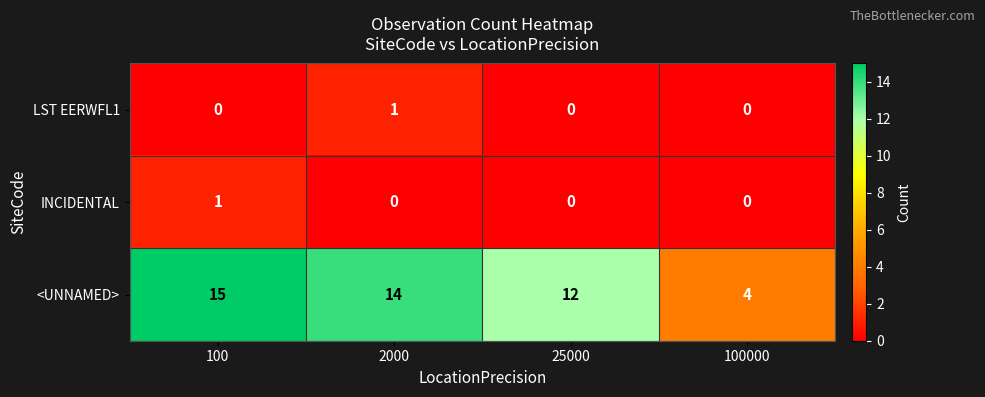

What is the sum of all <UNNAMED> values?

45